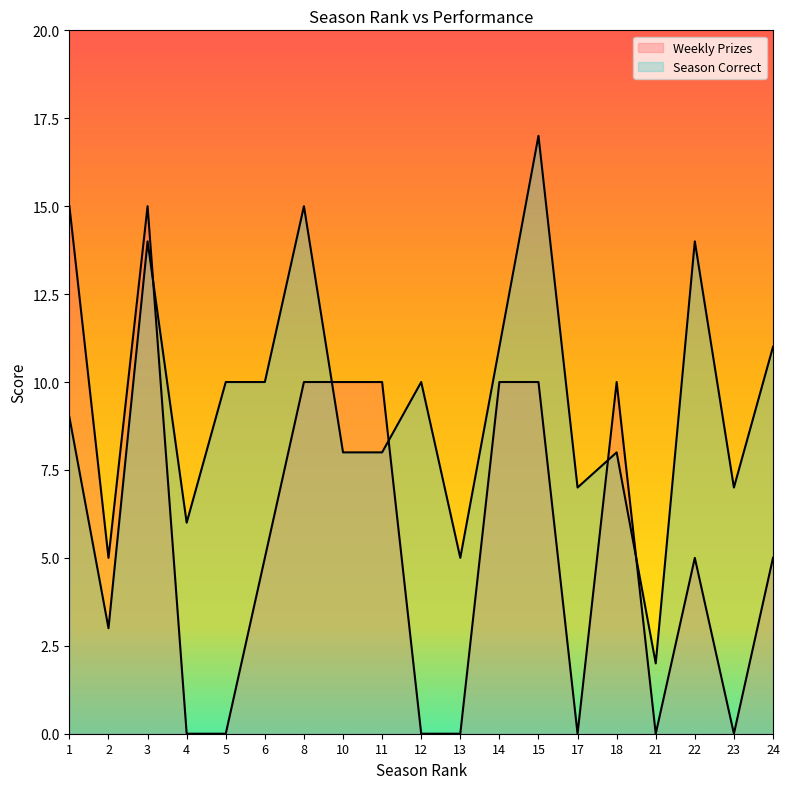

Which series has the largest range (max minus min)?

Weekly Prizes